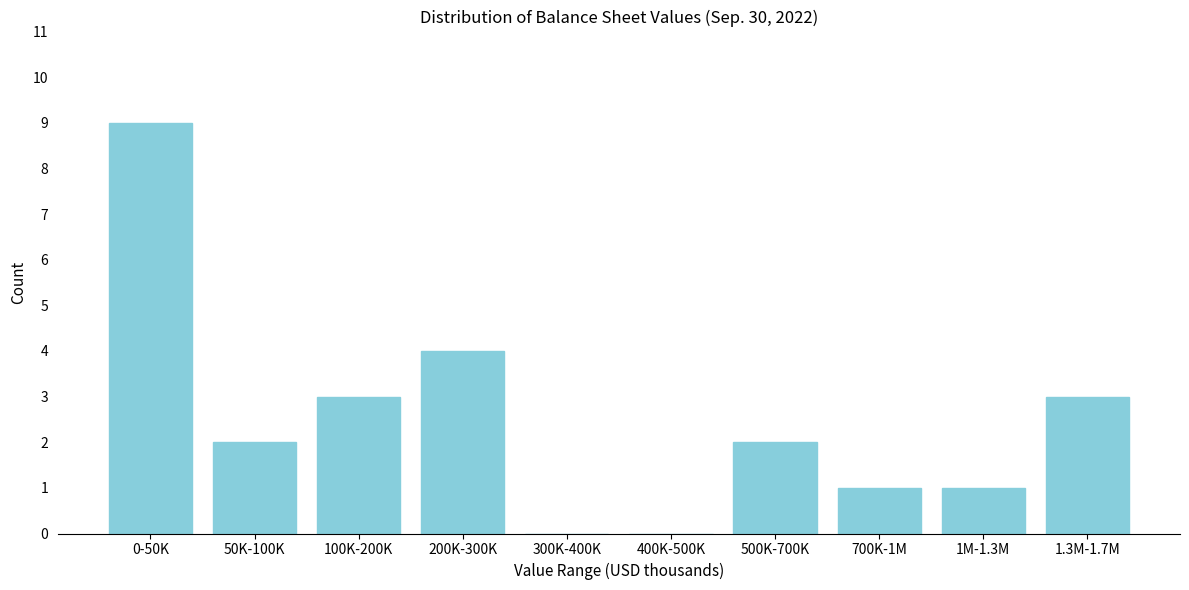

Reading left to right, list all the values displayed in this chart.

0-50K=9	50K-100K=2	100K-200K=3	200K-300K=4	300K-400K=0	400K-500K=0	500K-700K=2	700K-1M=1	1M-1.3M=1	1.3M-1.7M=3